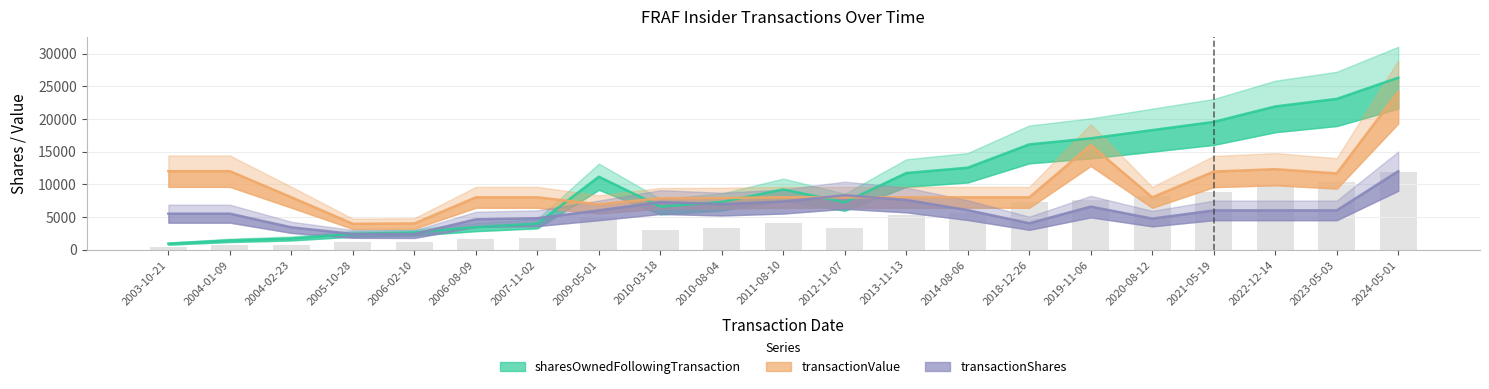

How many distinct data groups are displayed?

3